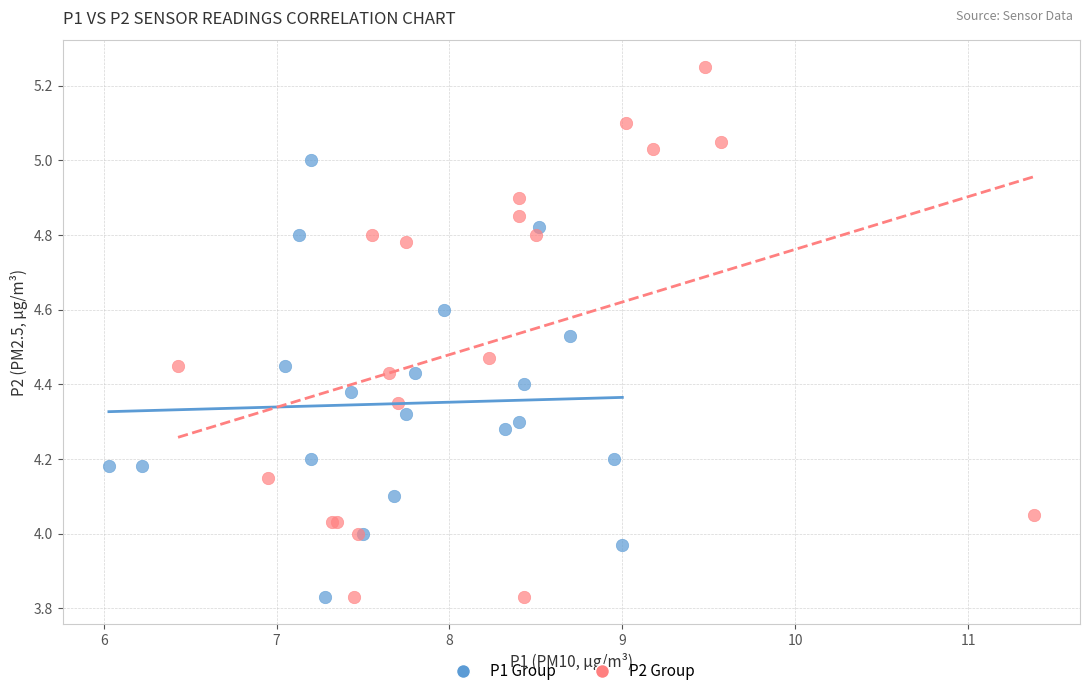

Which series has the largest Y range (max minus min)?

P2 Group